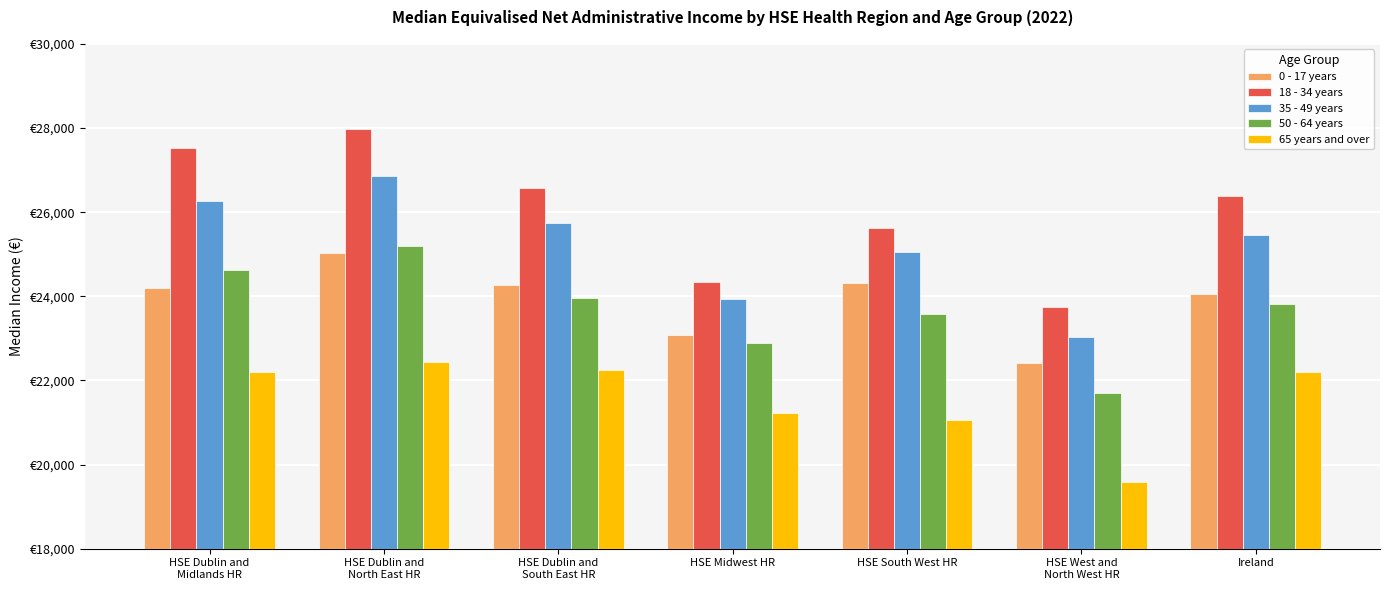

Does the chart contain any negative values?

No